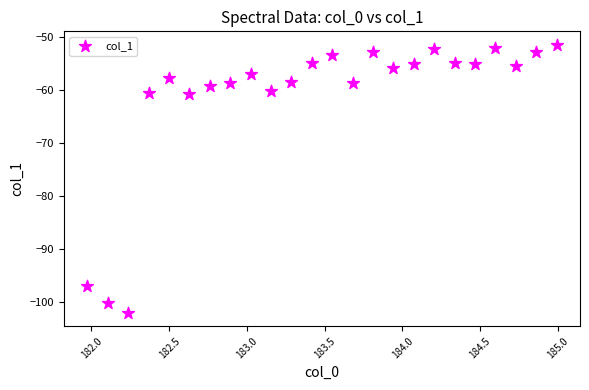

What is the range of X values (max minus min)?

3.0